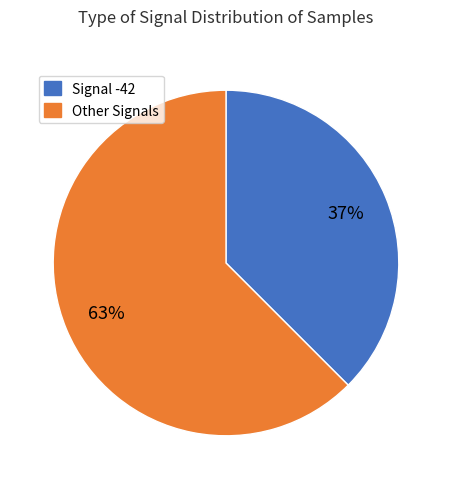

Does any single category account for the majority?

Yes